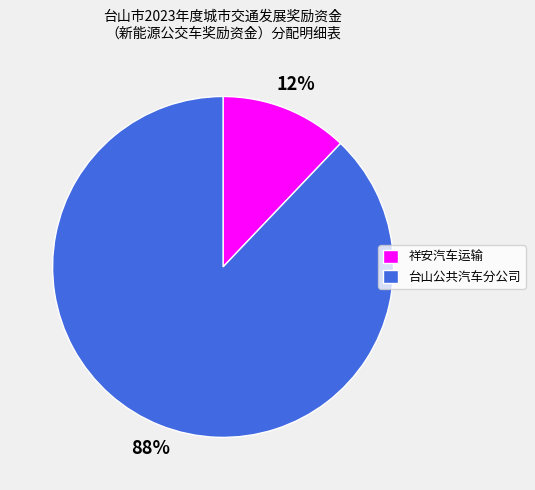

Does any single category account for the majority?

Yes